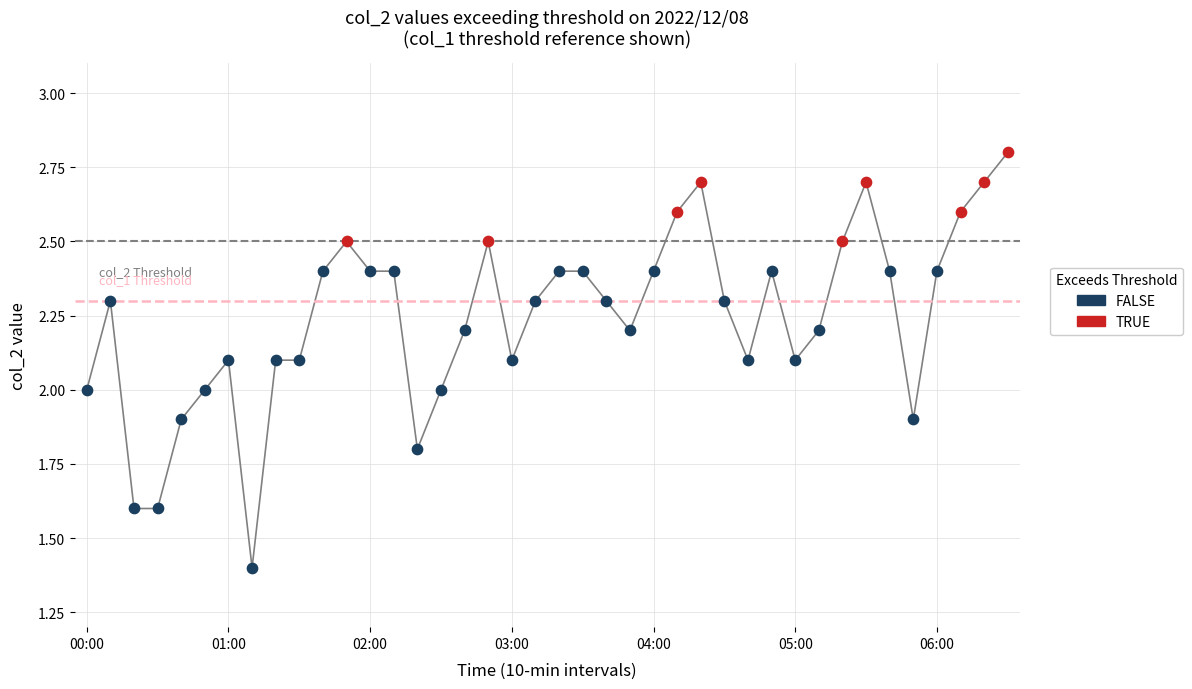

Which series has the largest Y range (max minus min)?

FALSE